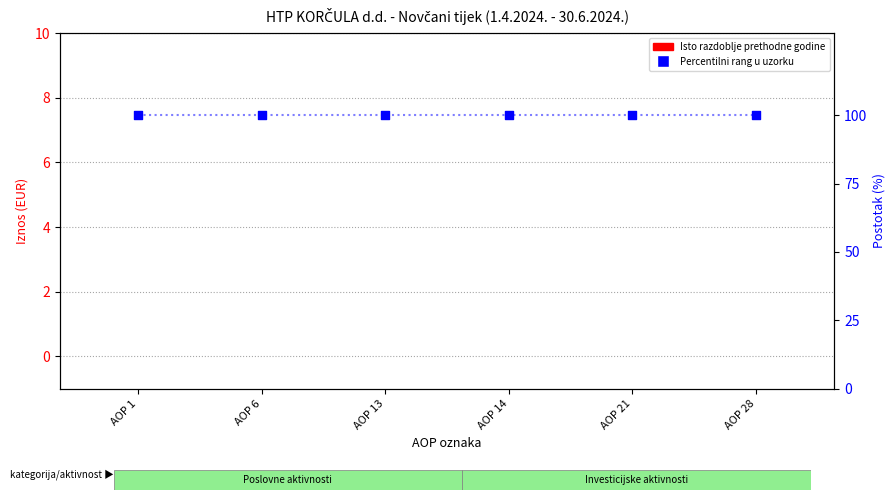

Which series has the widest spread of Y values?

Isto razdoblje prethodne godine